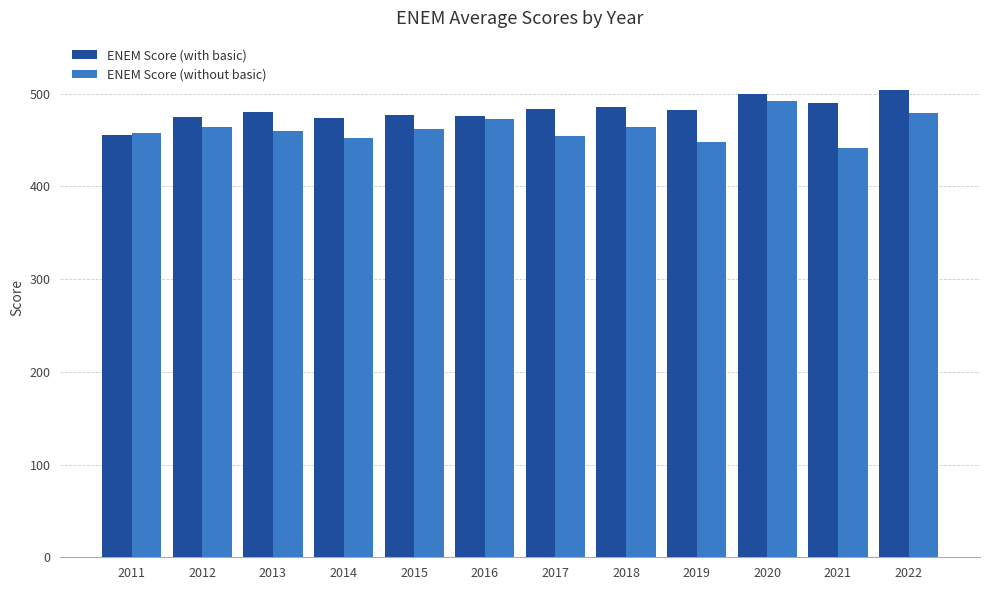

Which category has the highest value across all series?

2022